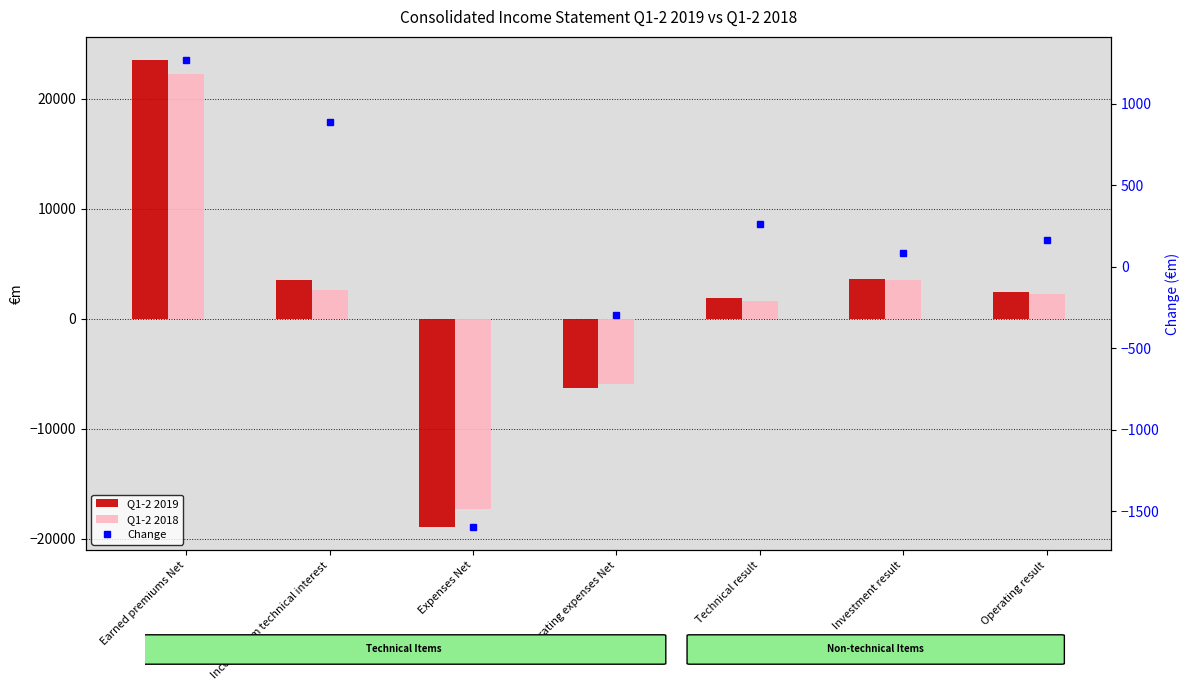

Reading right to left, list all the values displayed in this chart.

Q1-2 2019: Operating result=2443.6	Investment result=3641.2	Technical result=1853.1	Operating expenses Net=-6266.3	Expenses Net=-18901.9	Income from technical interest=3543.4	Earned premiums Net=23477.9
Q1-2 2018: Operating result=2280.5	Investment result=3554.5	Technical result=1588.9	Operating expenses Net=-5967.4	Expenses Net=-17306.1	Income from technical interest=2652.3	Earned premiums Net=22210.2
Change: Operating result=163.1	Investment result=86.7	Technical result=264.2	Operating expenses Net=-298.8	Expenses Net=-1595.8	Income from technical interest=891.1	Earned premiums Net=1267.7